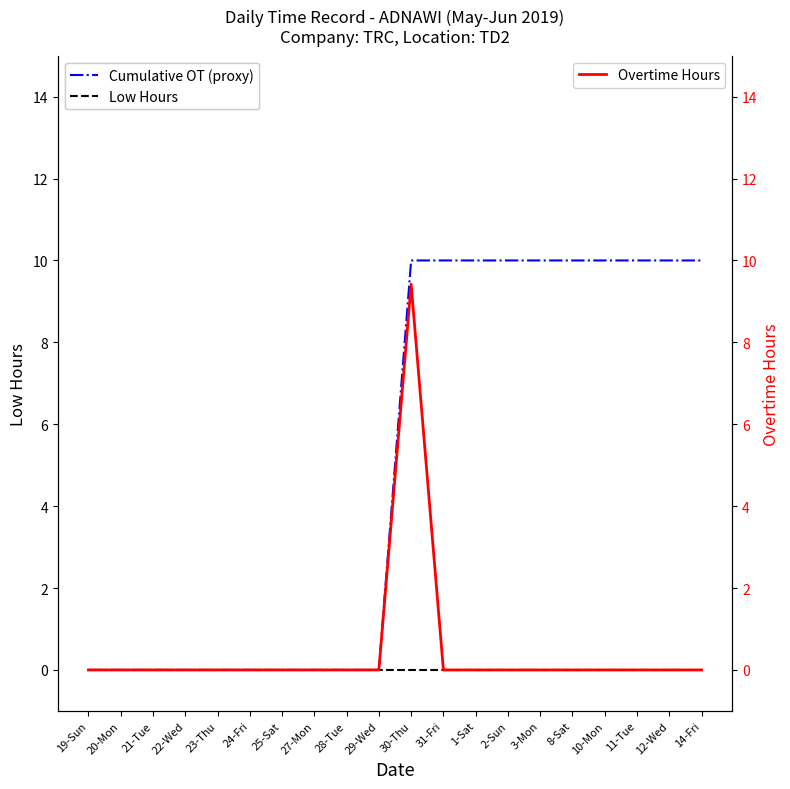

Rank the series at 14-Fri from highest to lowest value.

Cumulative OT (proxy), Low Hours, Overtime Hours